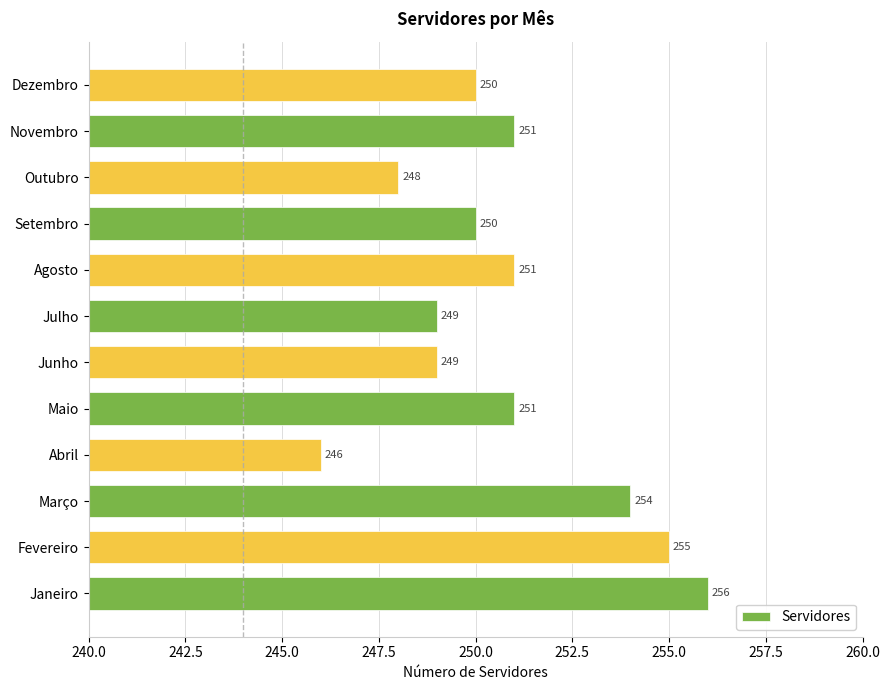

Reading bottom to top, extract all data points from this chart.

256	255	254	246	251	249	249	251	250	248	251	250